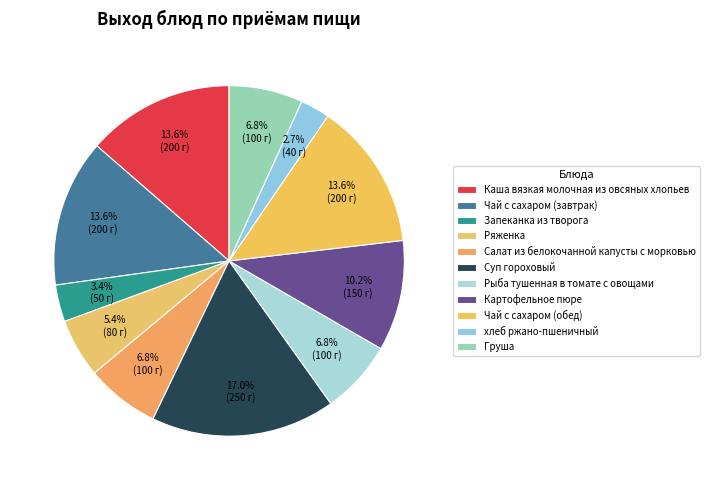

Count the number of slices in the pie.

11